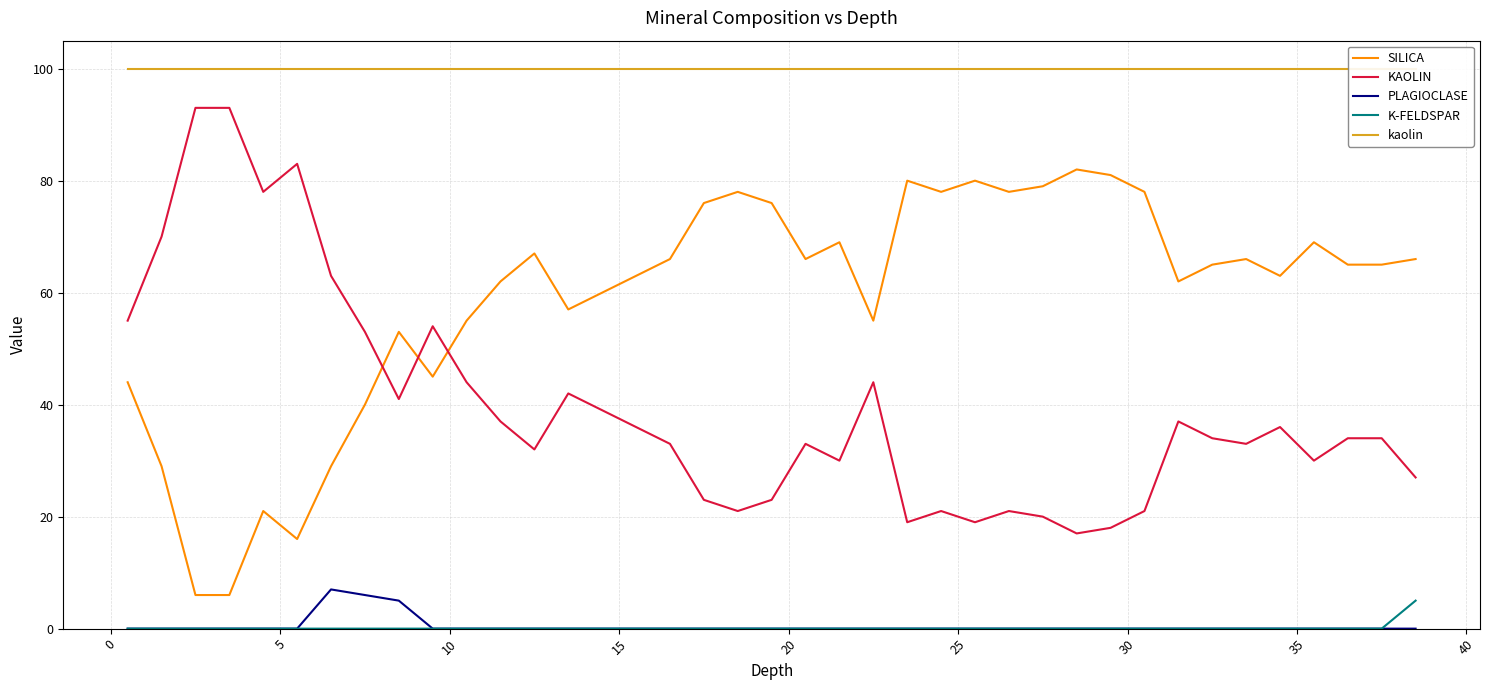

How many data points does each series have?

38